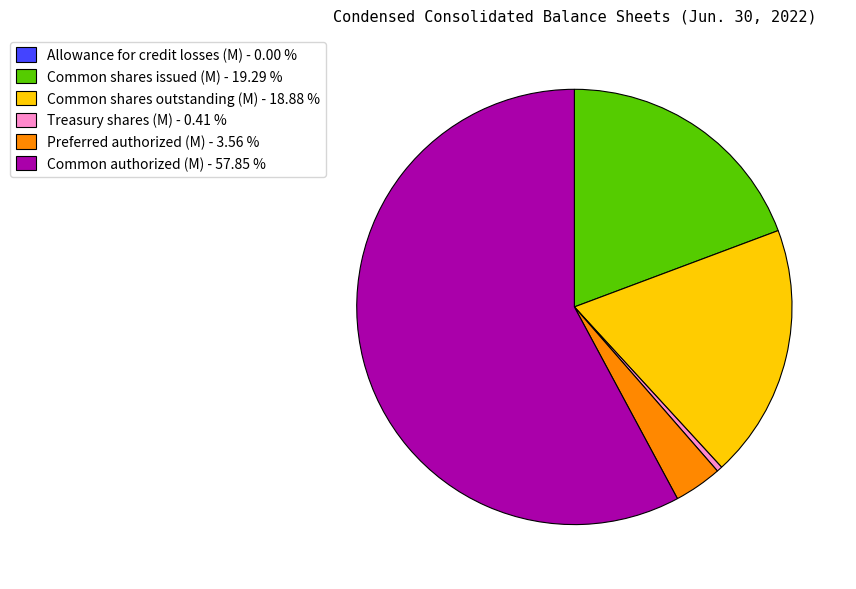

What is the majority slice?

Common stock shares authorized